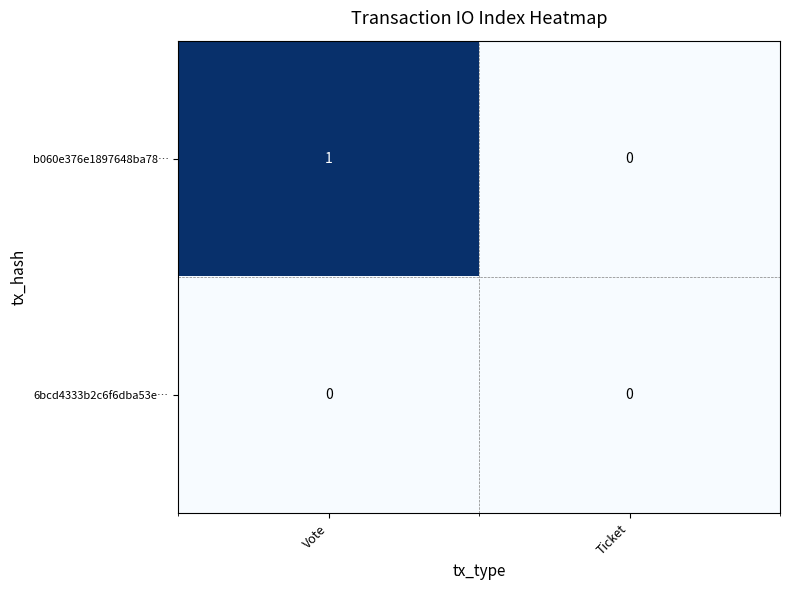

Which label corresponds to the largest value in the chart?

Vote